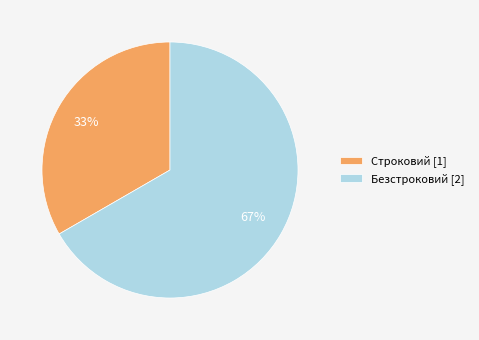

What is the largest slice in the pie chart?

Безстроковий